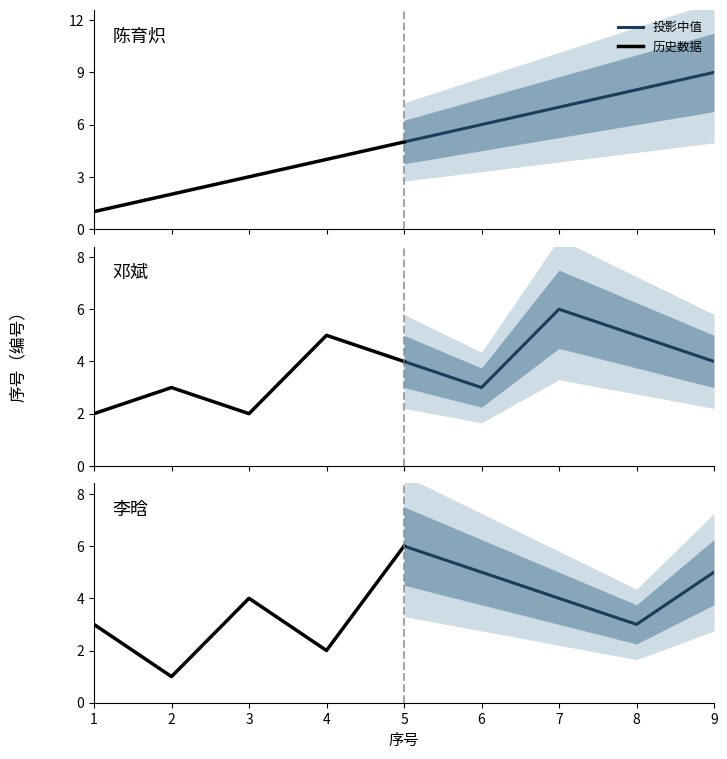

Reading left to right, extract all data points from this chart.

投影中值: 6	5	4	3	5
历史数据: 3	1	4	2	6